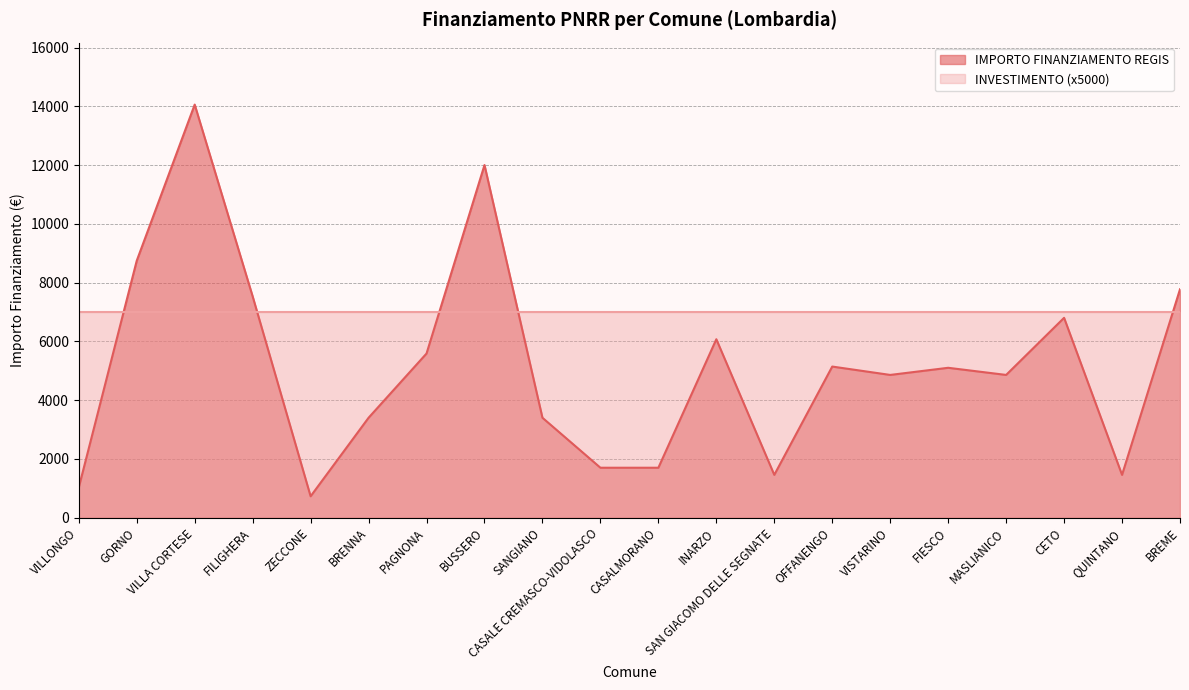

True or false: the data has more than 2 interior local peaks.

True